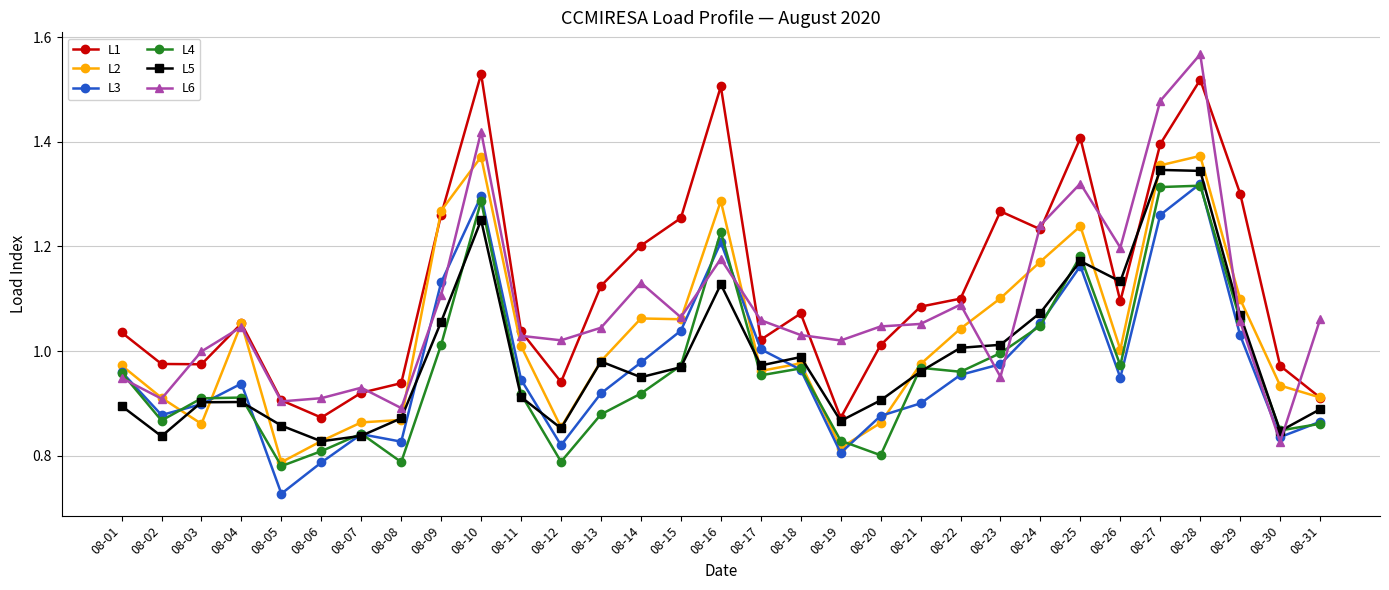

Is the value of L3 at 08-13 greater than the value of L1 at 08-25?

No